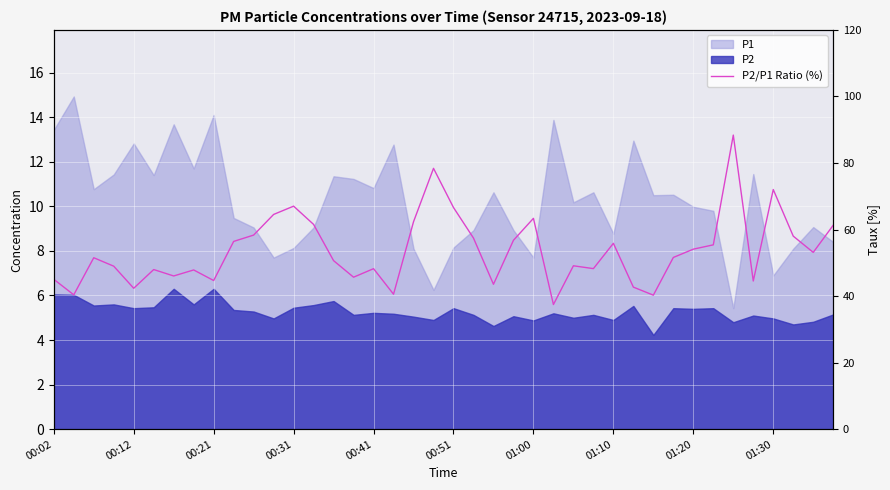

How many data points does each series have?

40